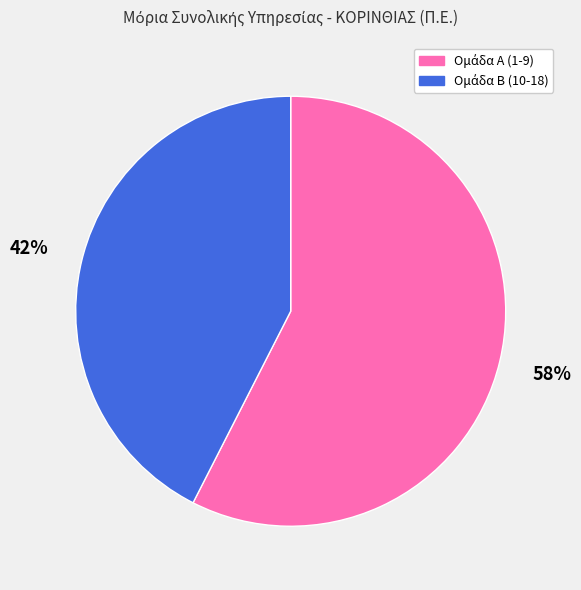

To the nearest percent, what is the average slice percentage?

50%